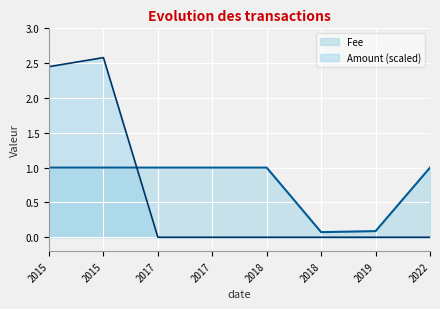

Where do Amount and Fee first cross each other?

2015 and 2017